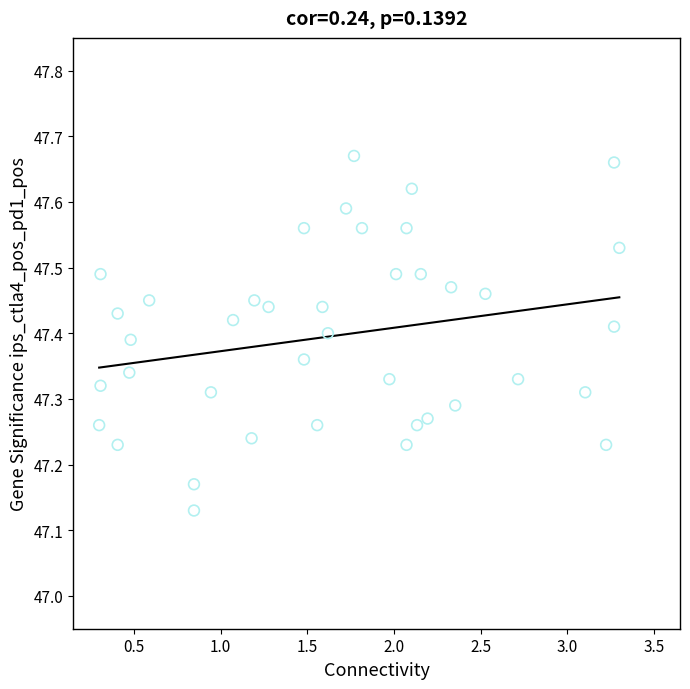

What is the range of Y values (max minus min)?

0.5